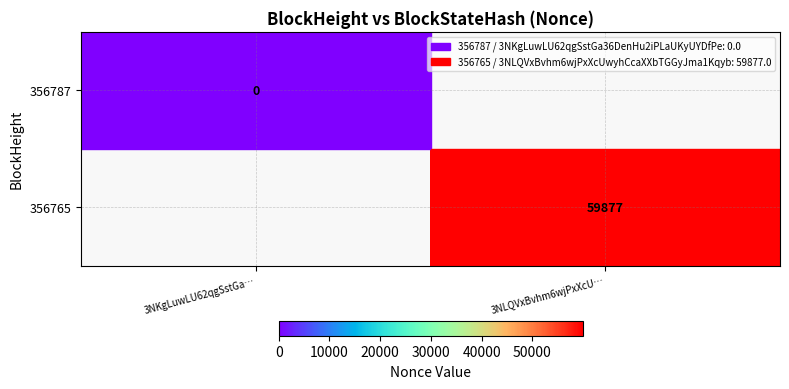

The 356765 series shows 59877 at 3NLQVxBvhm6wjPxXcU…. True or false?

True